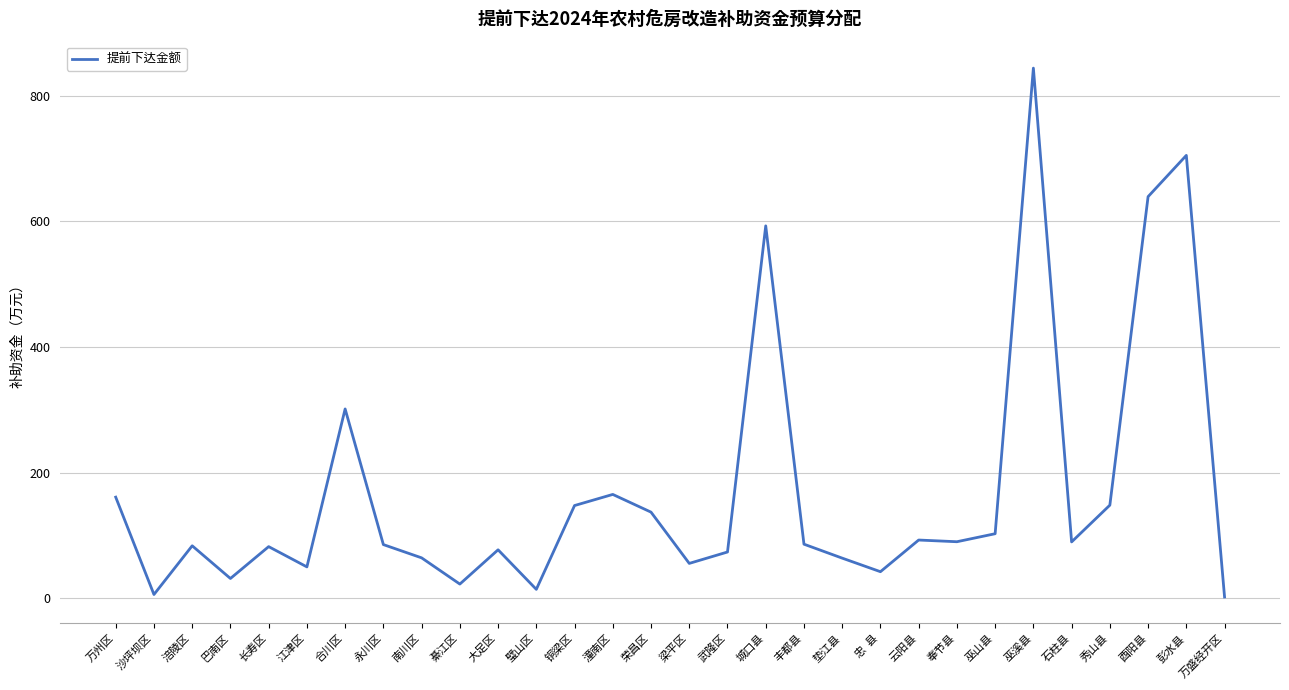

What is the sum of the values at 长寿区 and 南川区?

146.6